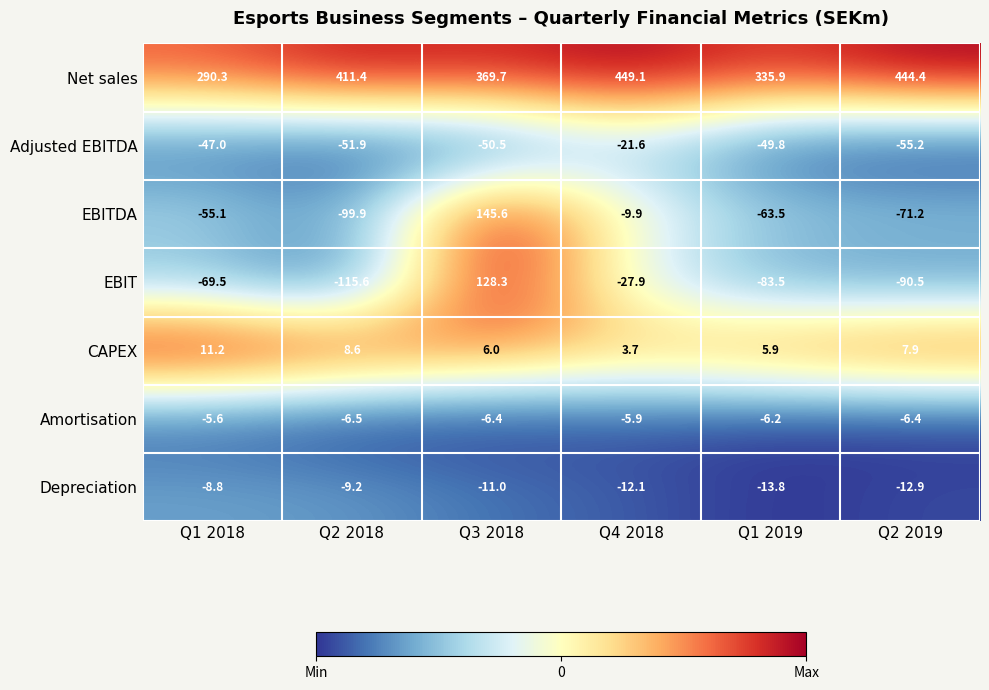

Which series changed the most between Q1 2018 and Q3 2018?

EBITDA